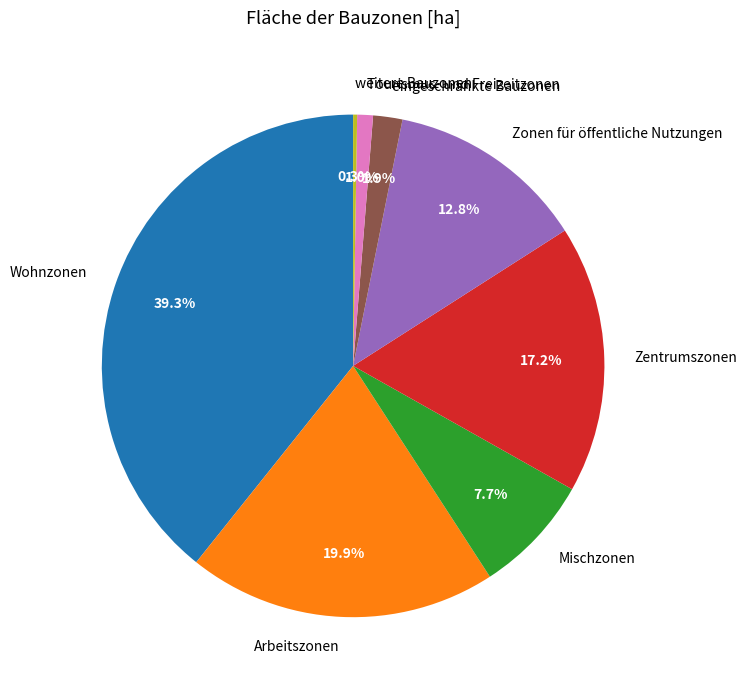

What is the largest slice in the pie chart?

Wohnzonen